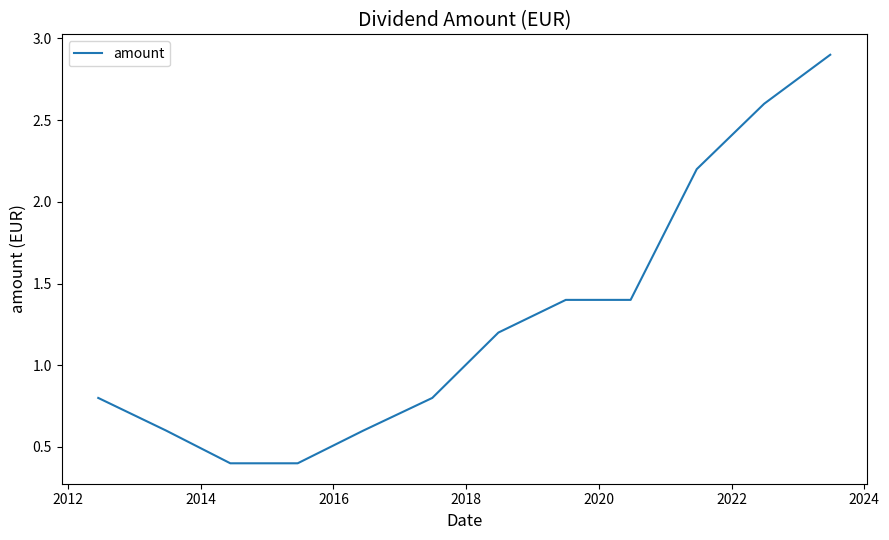

What is the greatest value displayed?

2.9